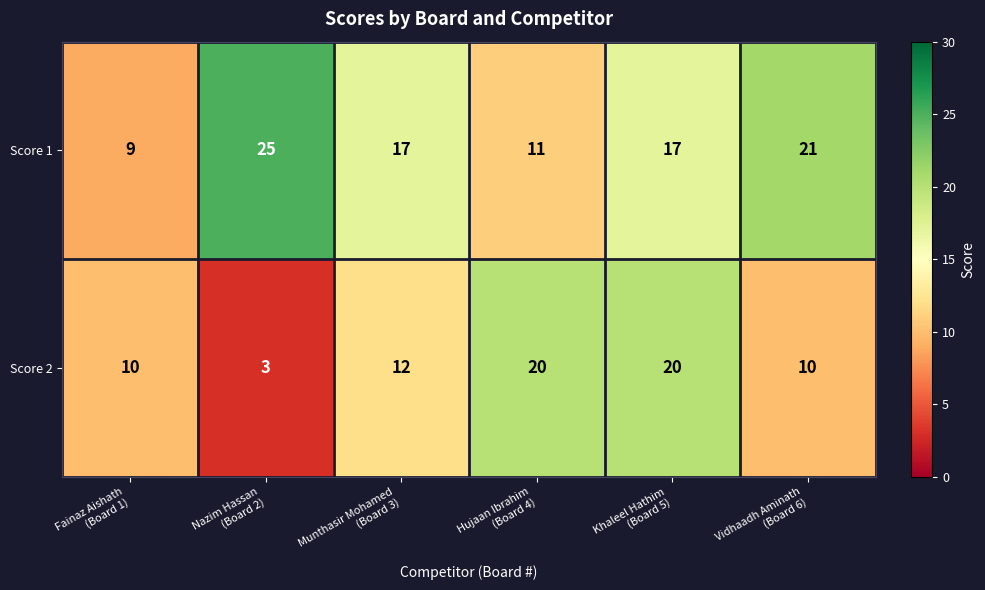

List the series in order of their peak value, highest first.

Score 1, Score 2